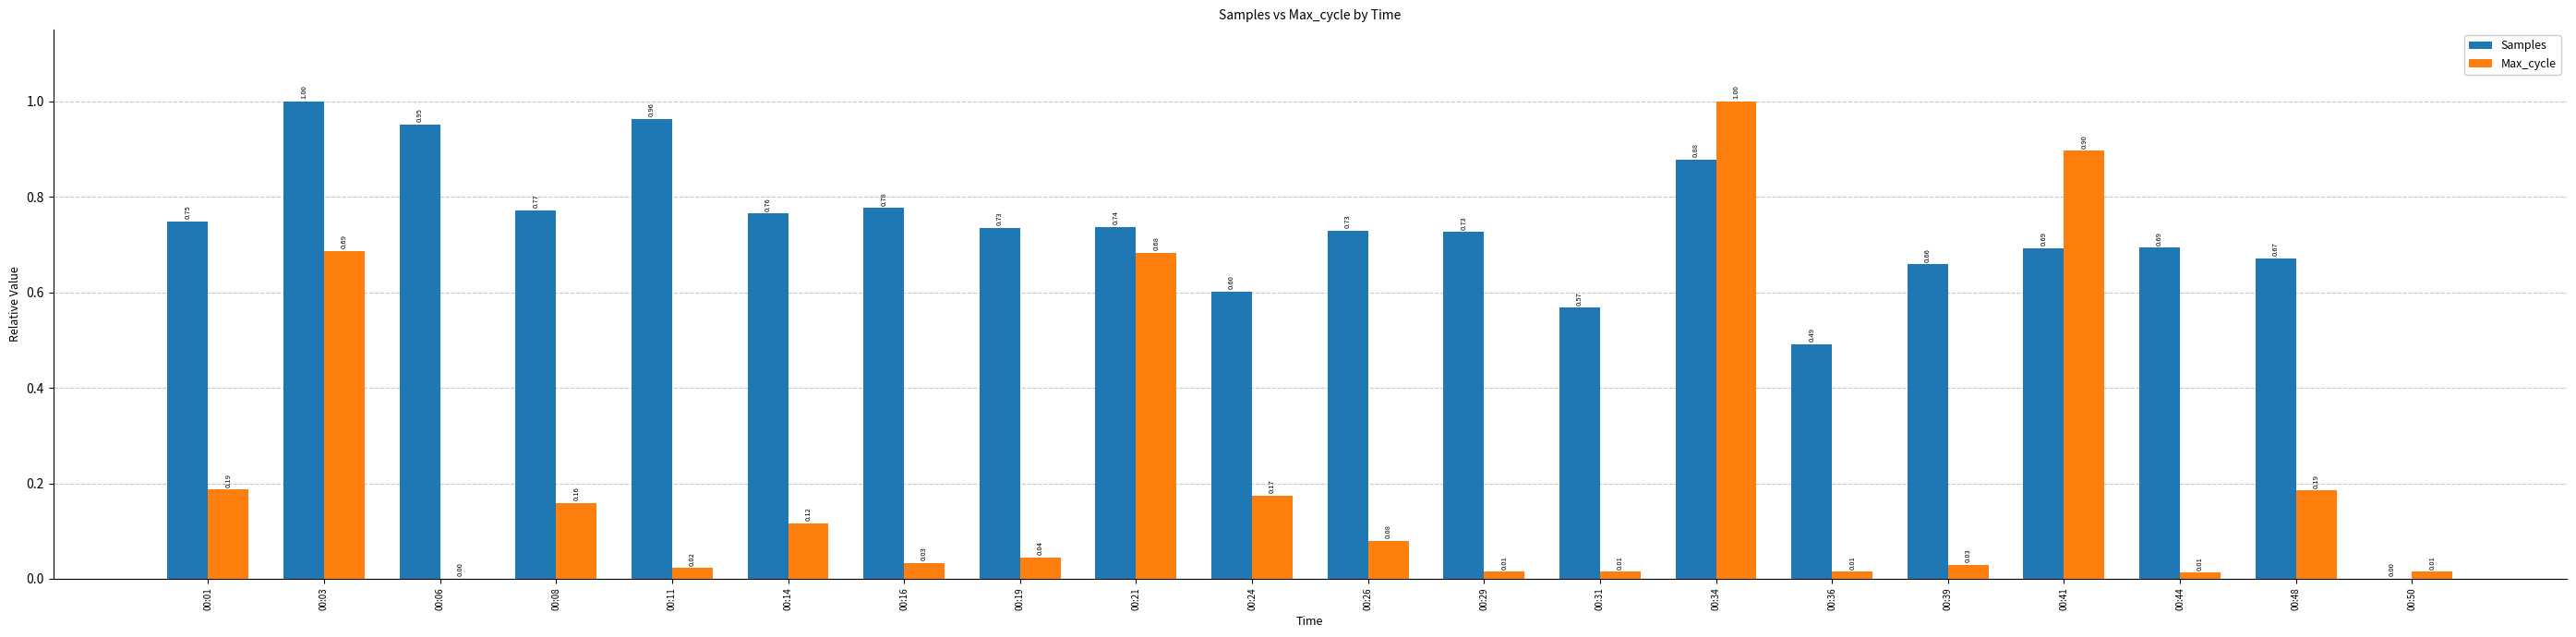

Is the value of Max_cycle at 00:01 greater than the value of Samples at 00:16?

No